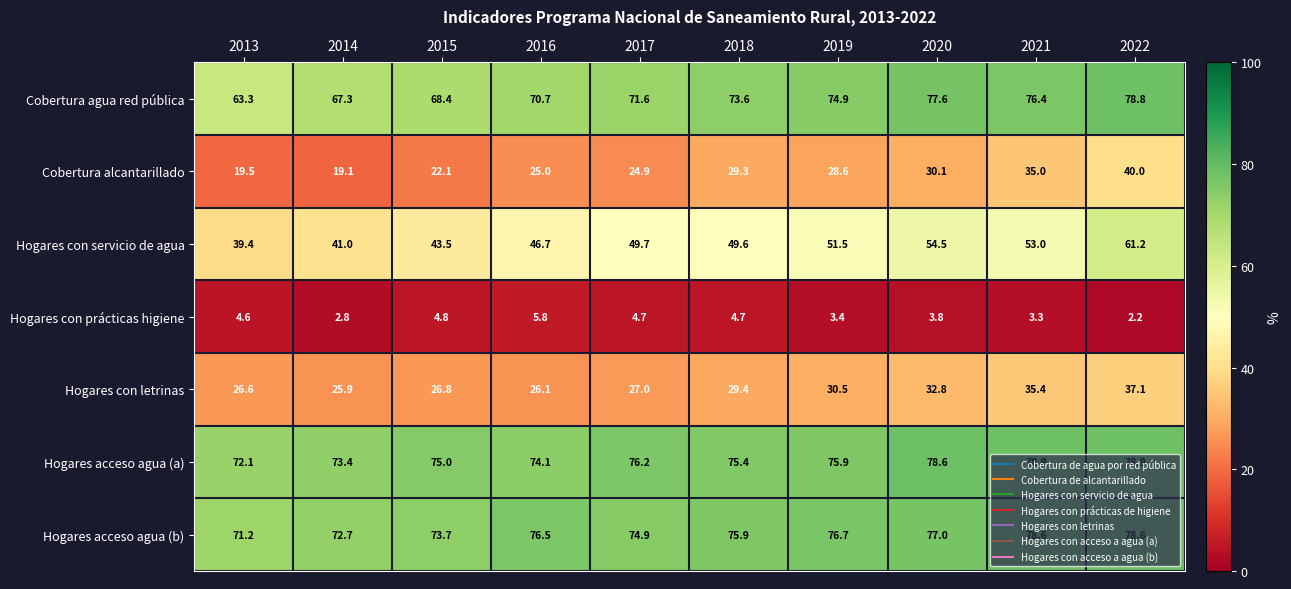

How many series are shown in this chart?

7